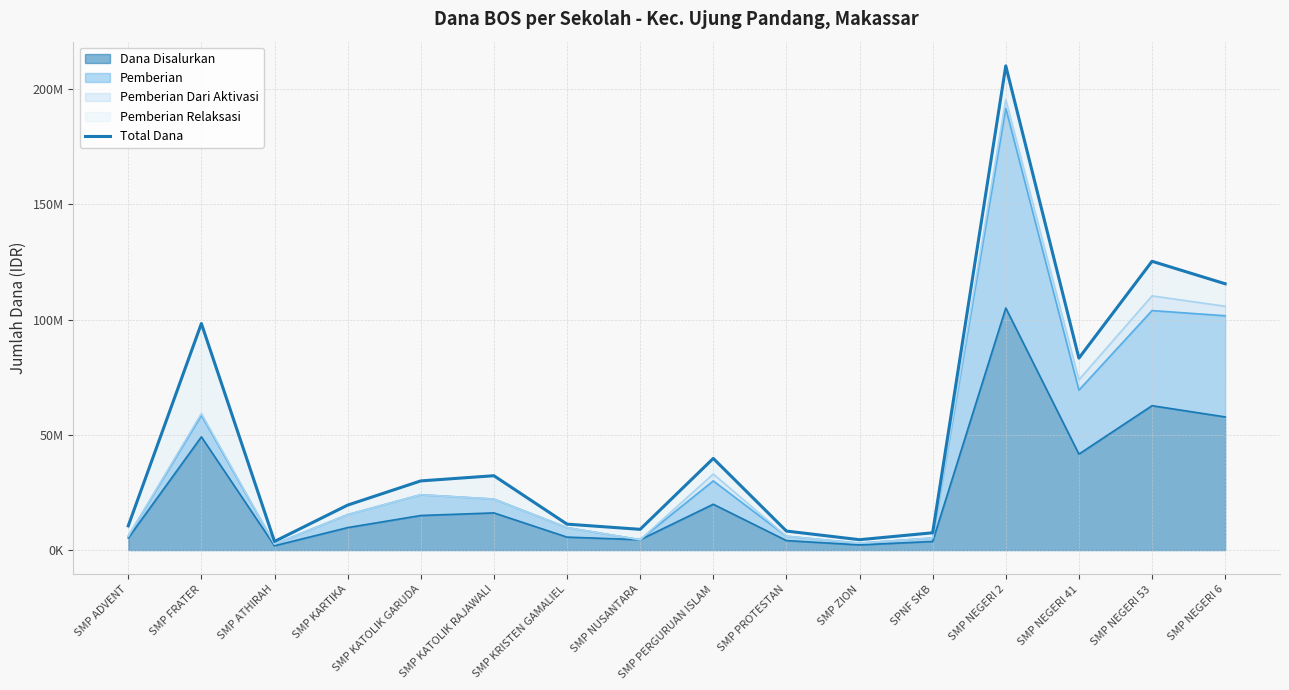

What is the label of the 13th point from the left?

SMP NEGERI 2